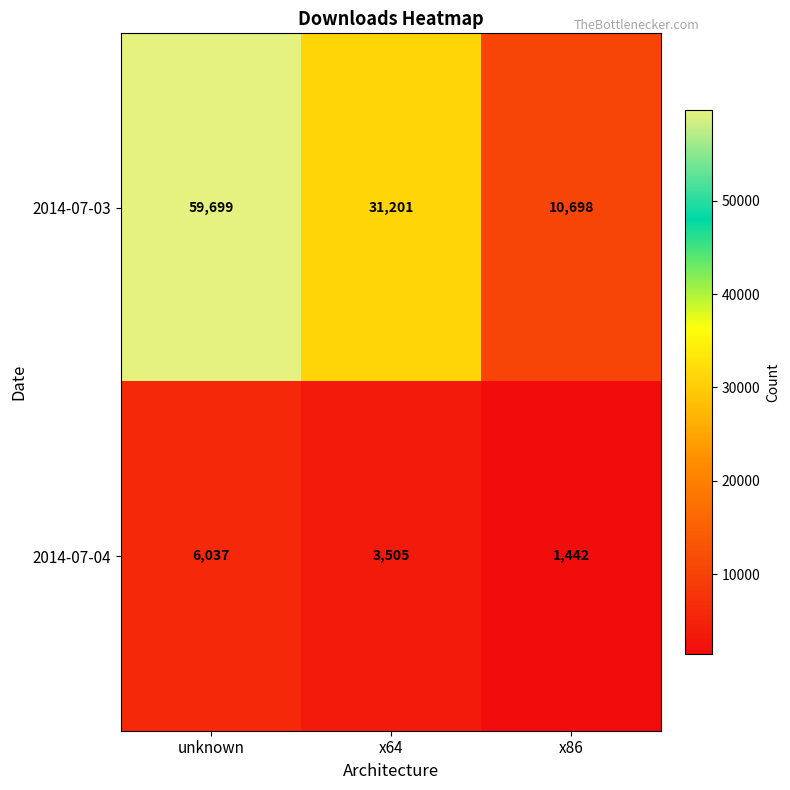

How many values in the 2014-07-03 series are below 31201?

1